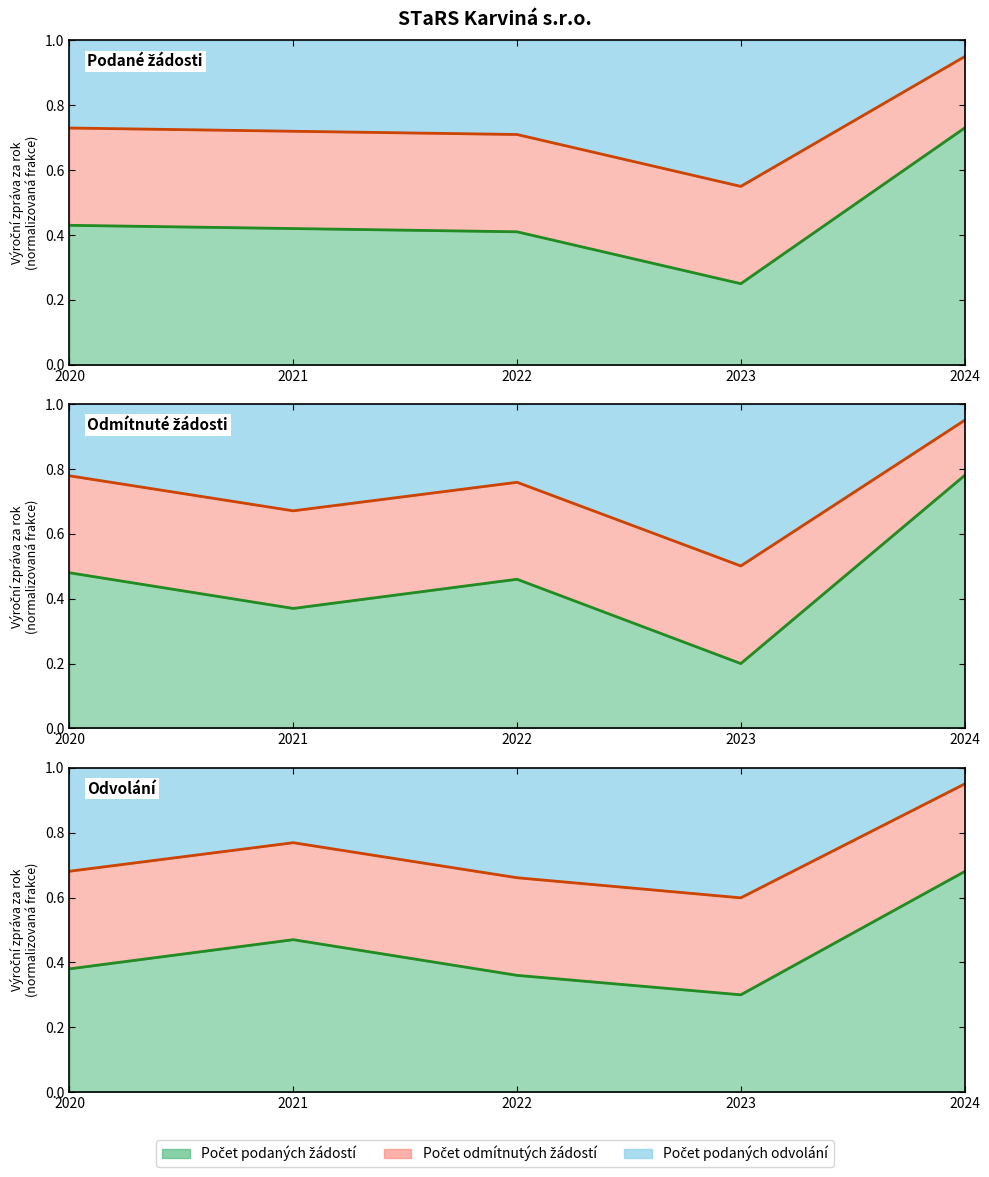

At which category does Hranice žádostí reach its first local valley?

2023